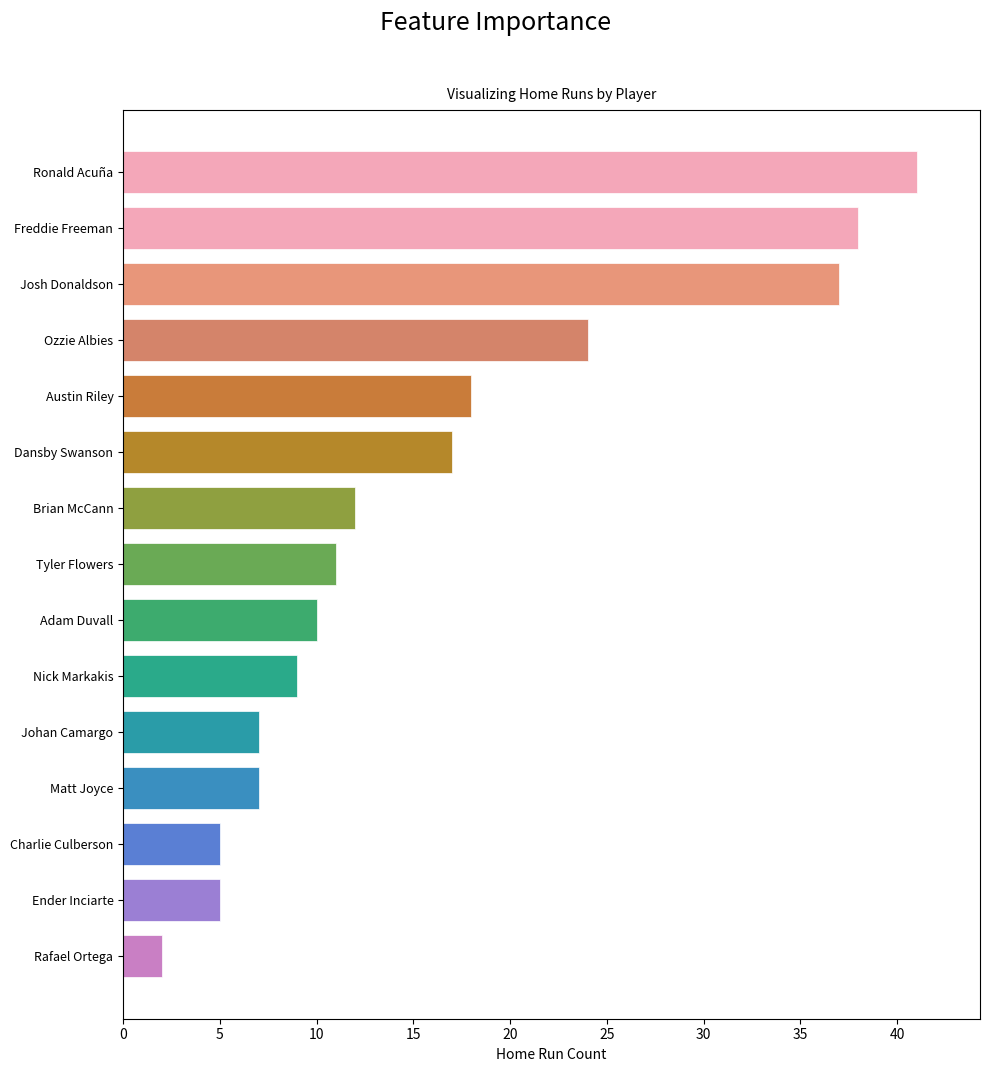

Reading top to bottom, extract all data points from this chart.

Ronald Acuña=41	Freddie Freeman=38	Josh Donaldson=37	Ozzie Albies=24	Austin Riley=18	Dansby Swanson=17	Brian McCann=12	Tyler Flowers=11	Adam Duvall=10	Nick Markakis=9	Johan Camargo=7	Matt Joyce=7	Charlie Culberson=5	Ender Inciarte=5	Rafael Ortega=2